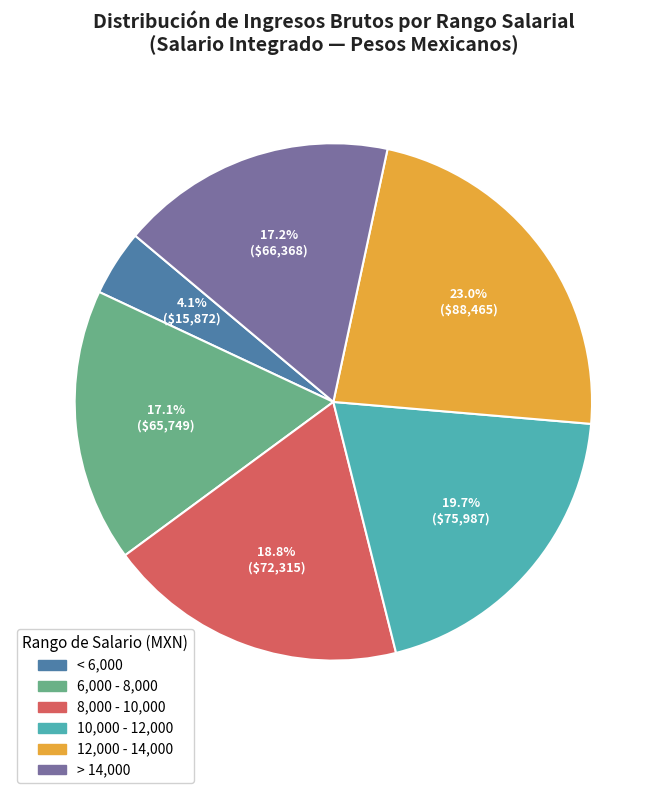

Does any single category account for the majority?

No